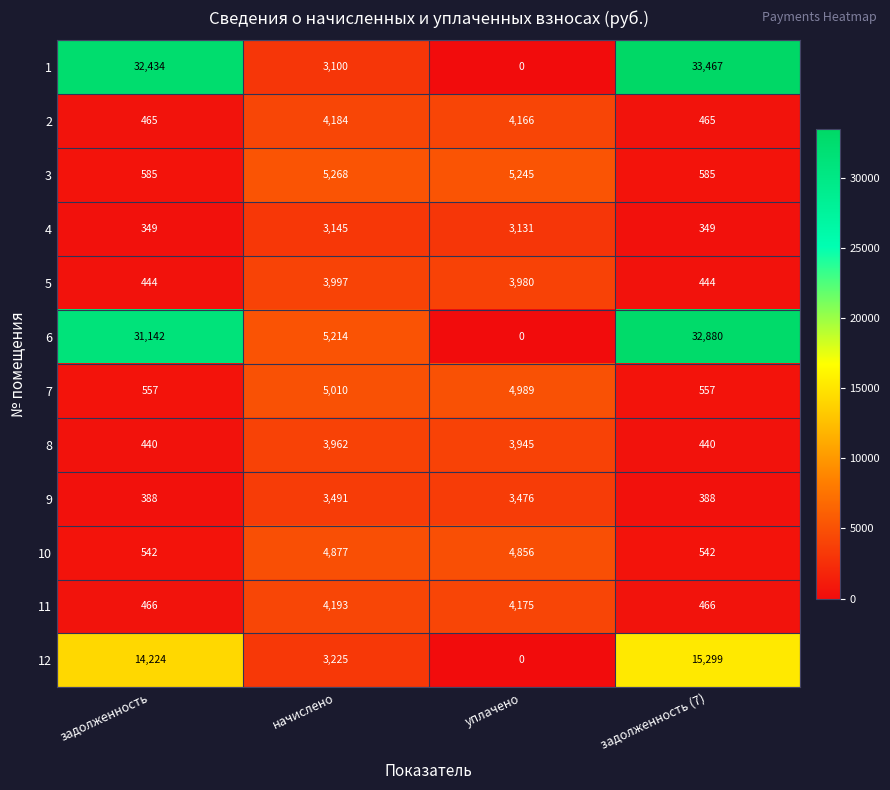

Which series has the largest total across all categories?

6